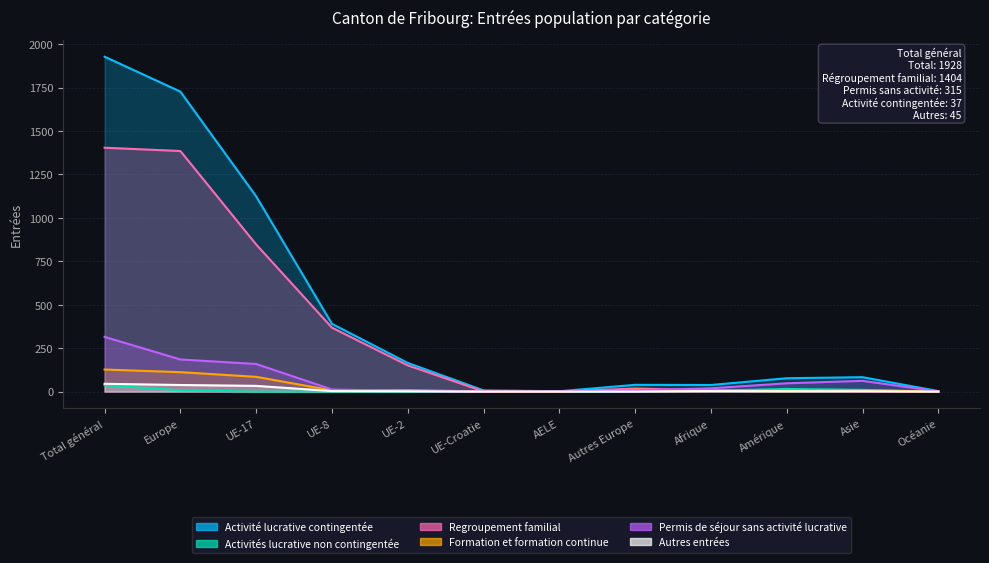

Which series has the largest range (max minus min)?

Activité lucrative contingentée